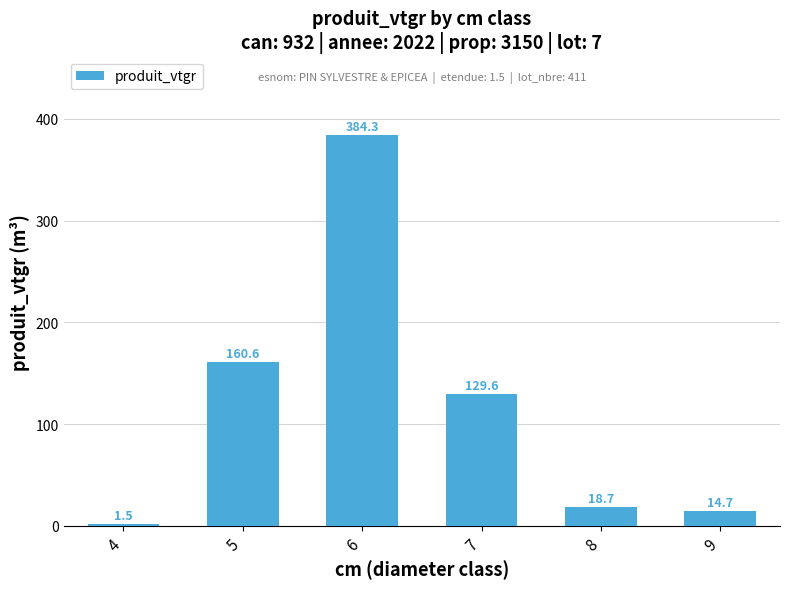

Does the chart contain stacked bars?

No